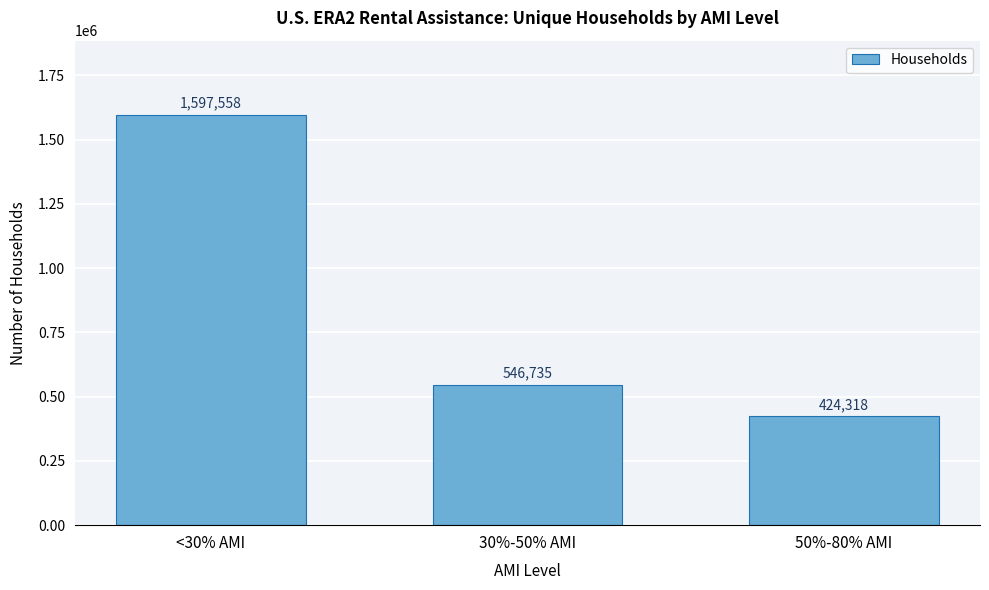

Reading left to right, what are all the values shown in this chart?

1597558	546735	424318